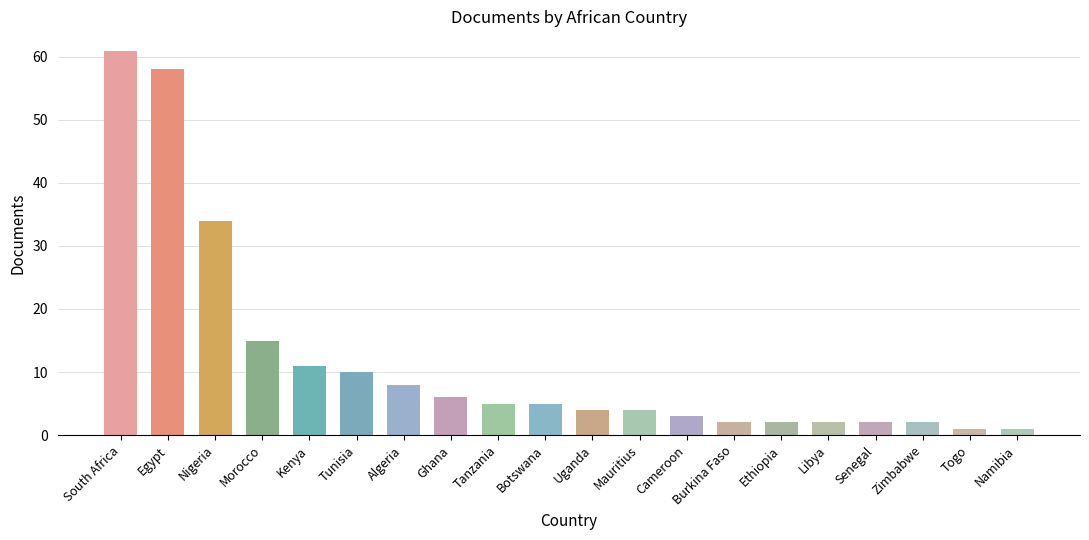

The chart shows a value of 5 at Kenya. True or false?

False